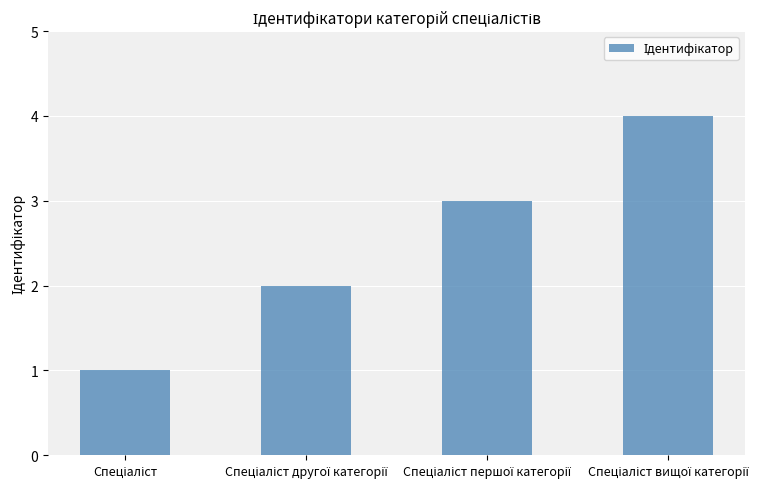

What is the greatest value displayed?

4